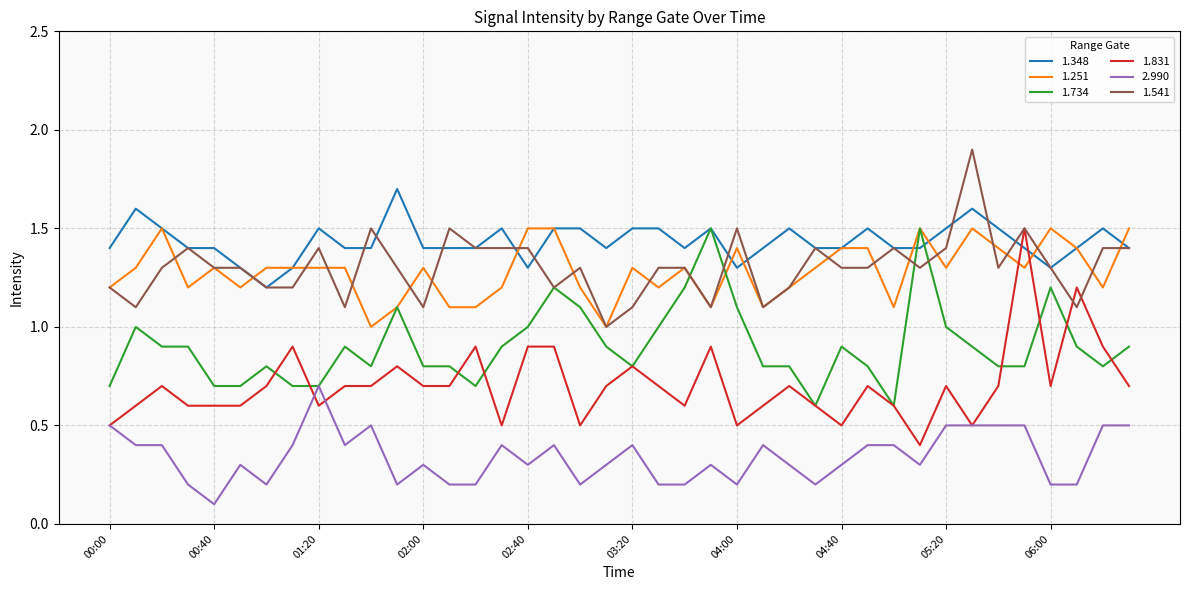

True or false: 1.348 and 2.990 cross at least once.

False